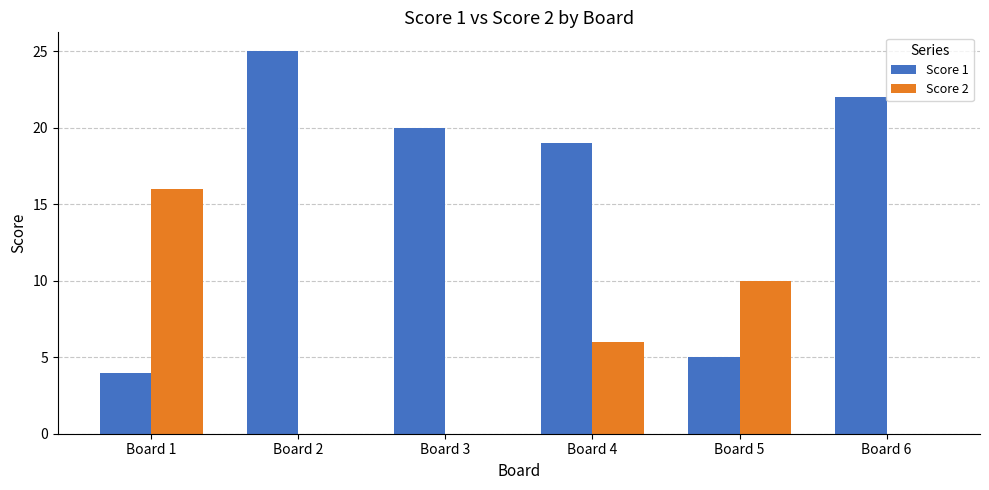

What is the maximum value shown in the chart?

25